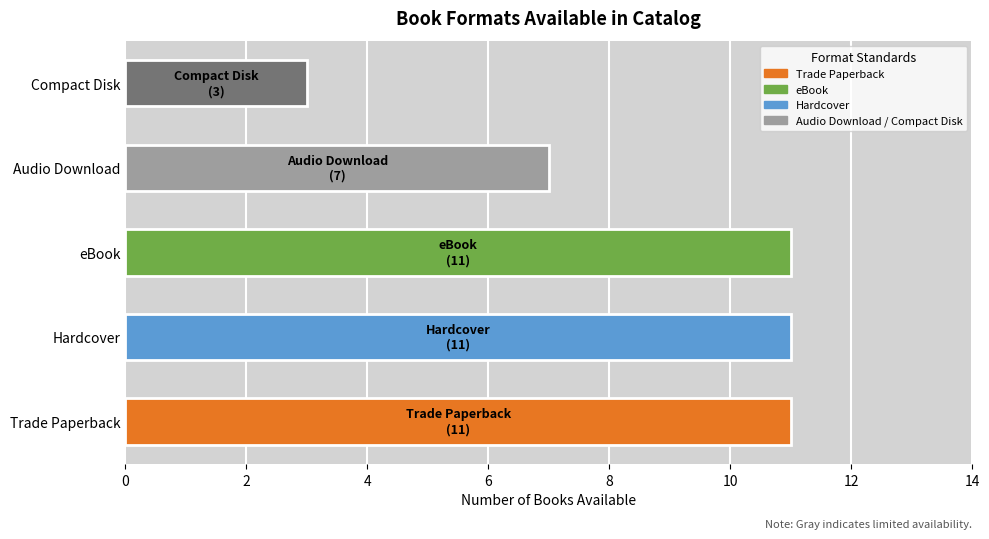

What is the ratio of the value at Audio Download to the value at Compact Disk?

2.3